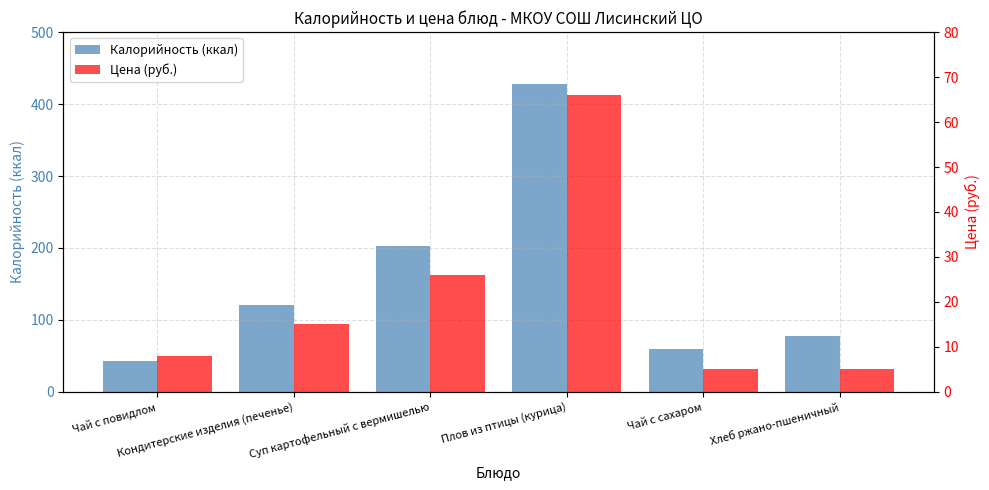

Rank the series at Плов из птицы (курица) from highest to lowest value.

Калорийность (ккал), Цена (руб.)